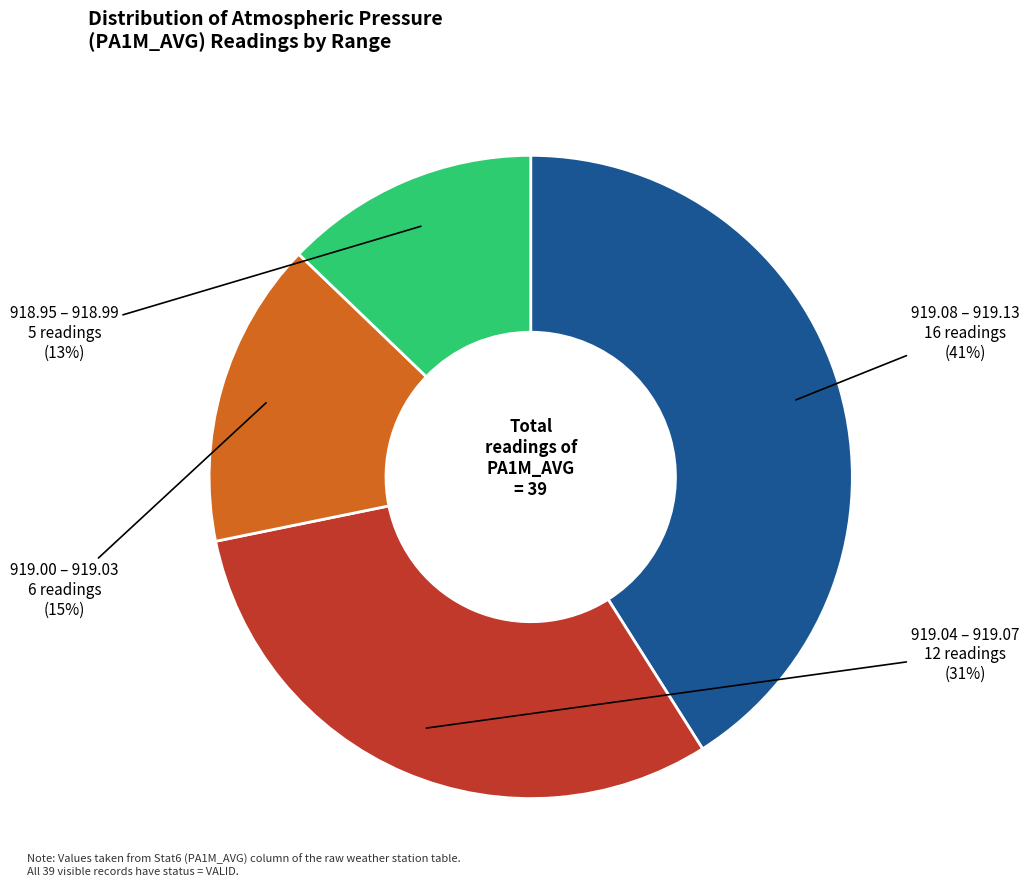

Count the number of slices in the pie.

4